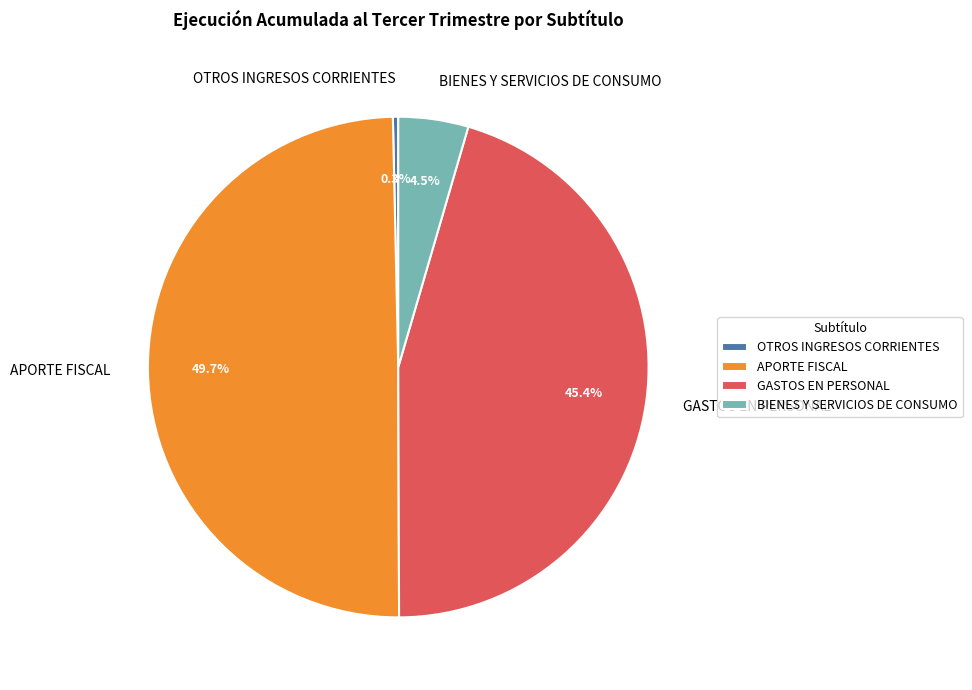

Which slice is the smallest?

OTROS INGRESOS CORRIENTES